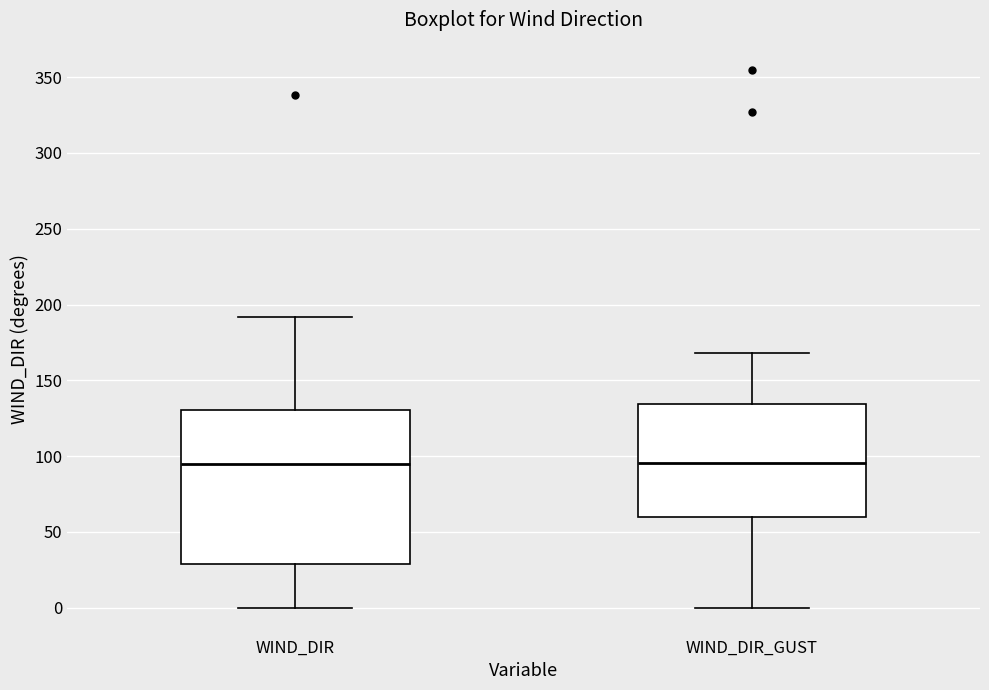

Reading left to right, transcribe this box plot: for each box, give where its median line is, the range the box spans, and where its two whiskers end, as read against the y-axis. The values are not printed on the chart, so give them approximately, as read against the axis.

WIND_DIR: median 95, box 30 to 130, whiskers 0 to 190
WIND_DIR_GUST: median 95, box 60 to 135, whiskers 0 to 170